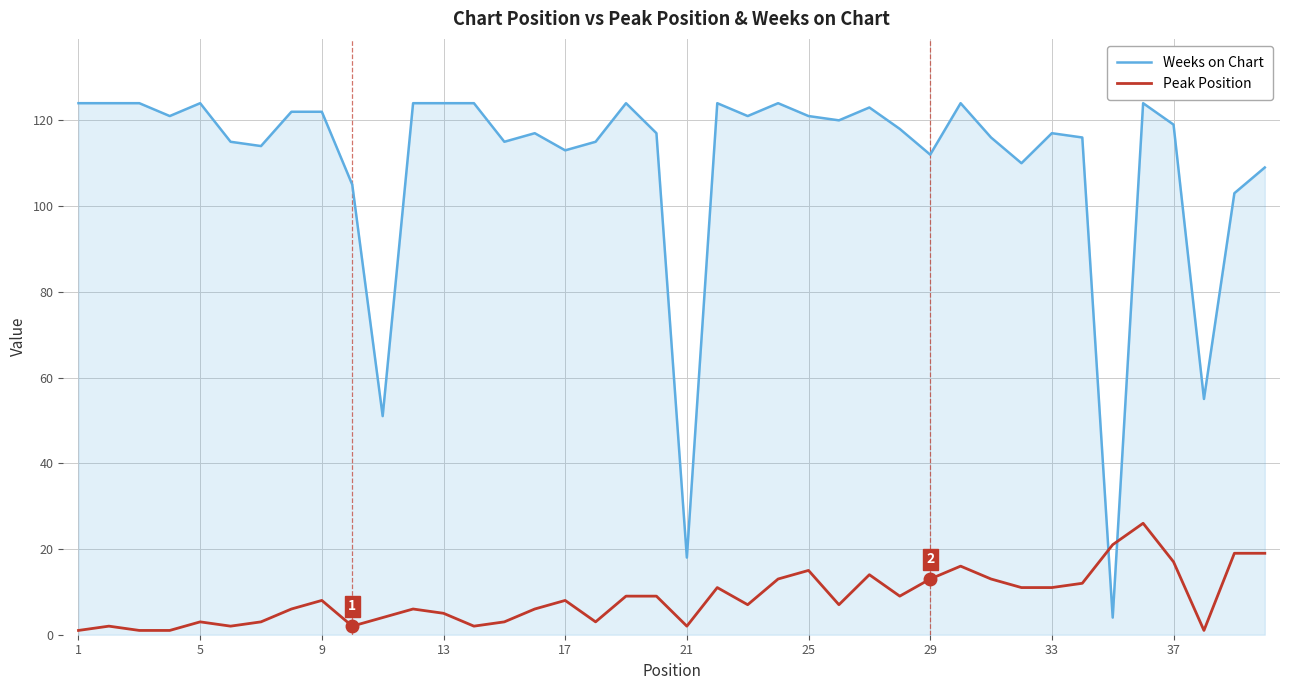

What is the difference between the maximum and minimum values in the Peak Position series?

25